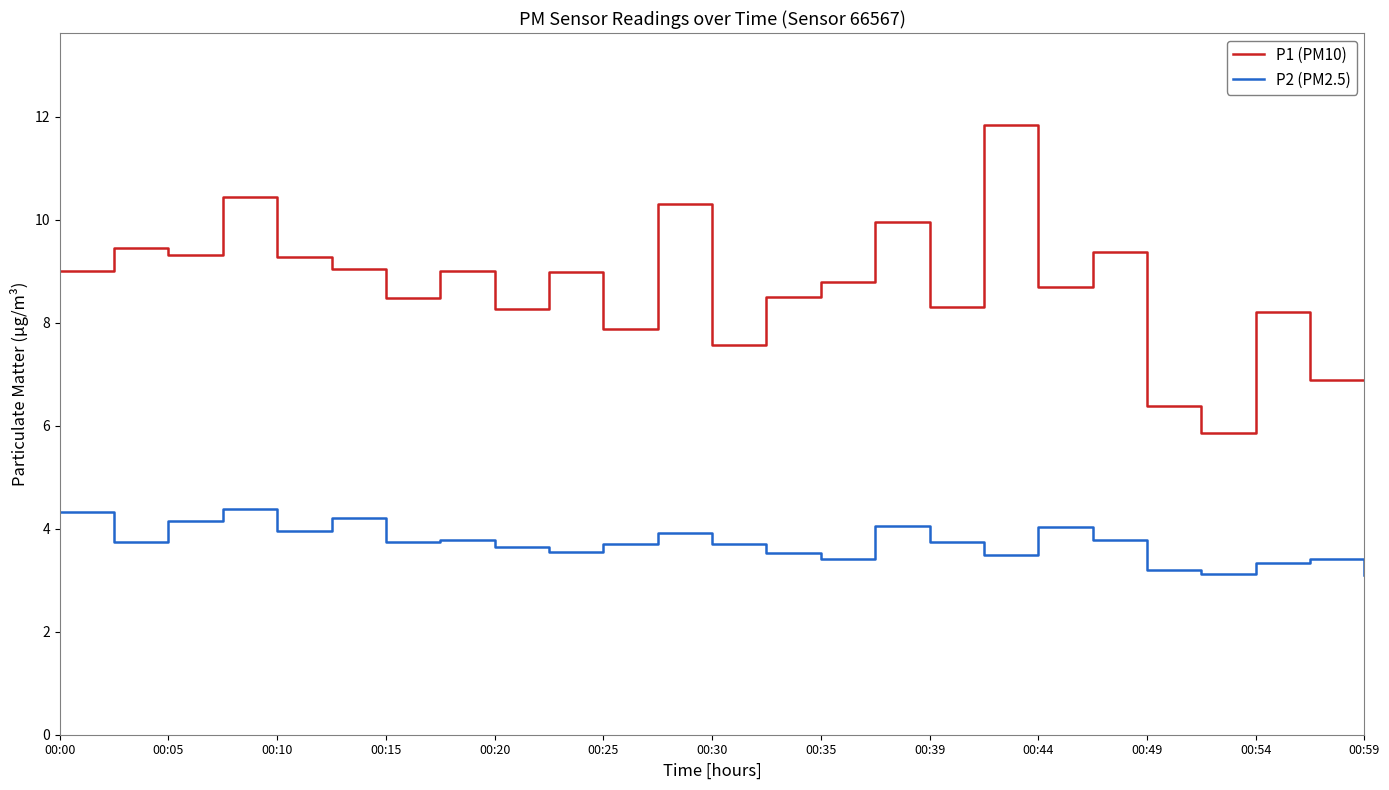

What is the difference between the maximum and minimum values in the P1 (PM10) series?

6.0